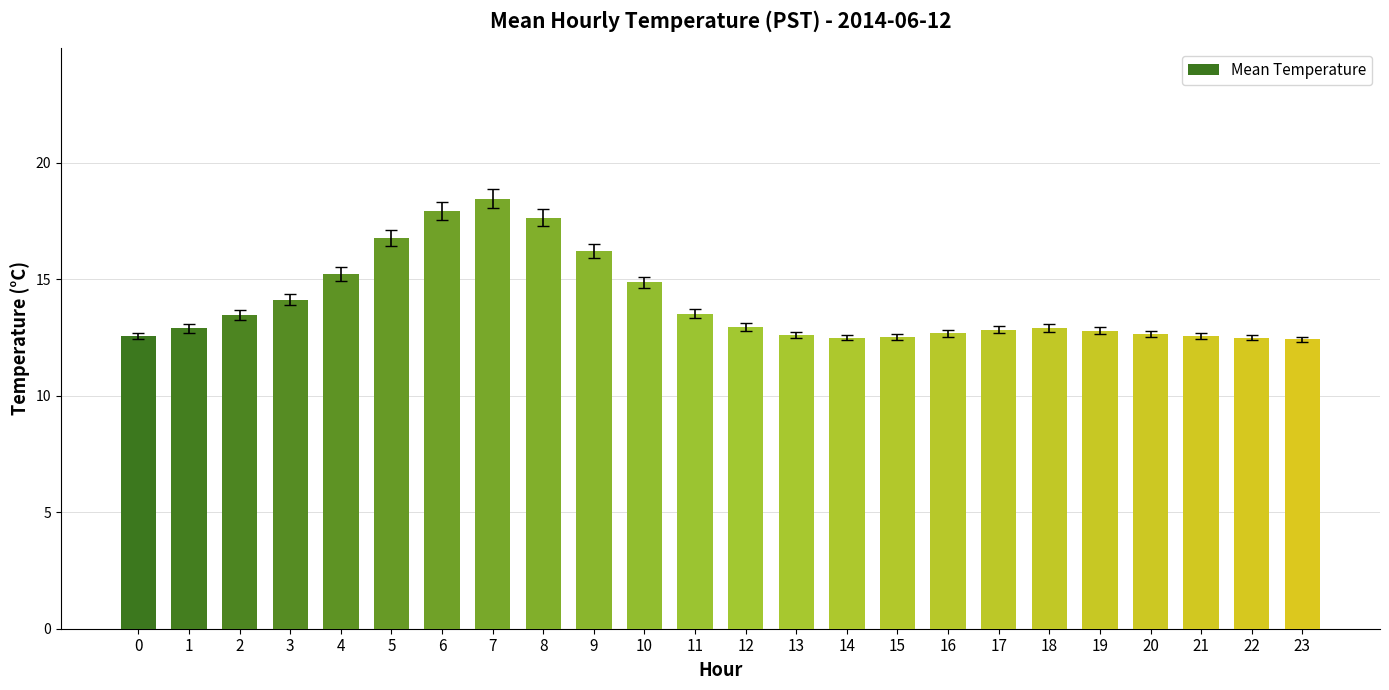

Does the chart contain any negative values?

No